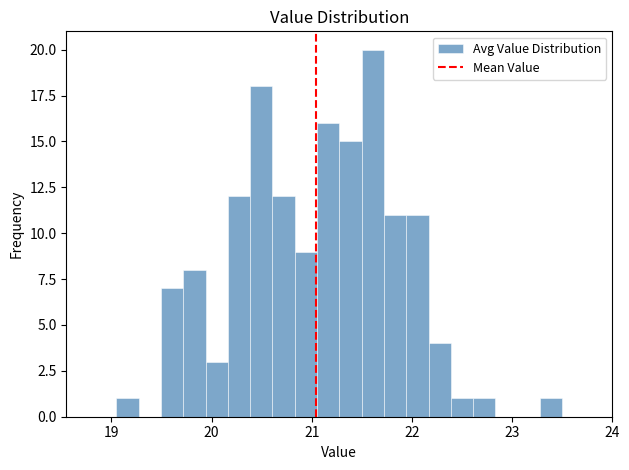

Around what value on the x-axis is the tallest bar? Give the approximate position of its centre, as read against the axis.

21.6